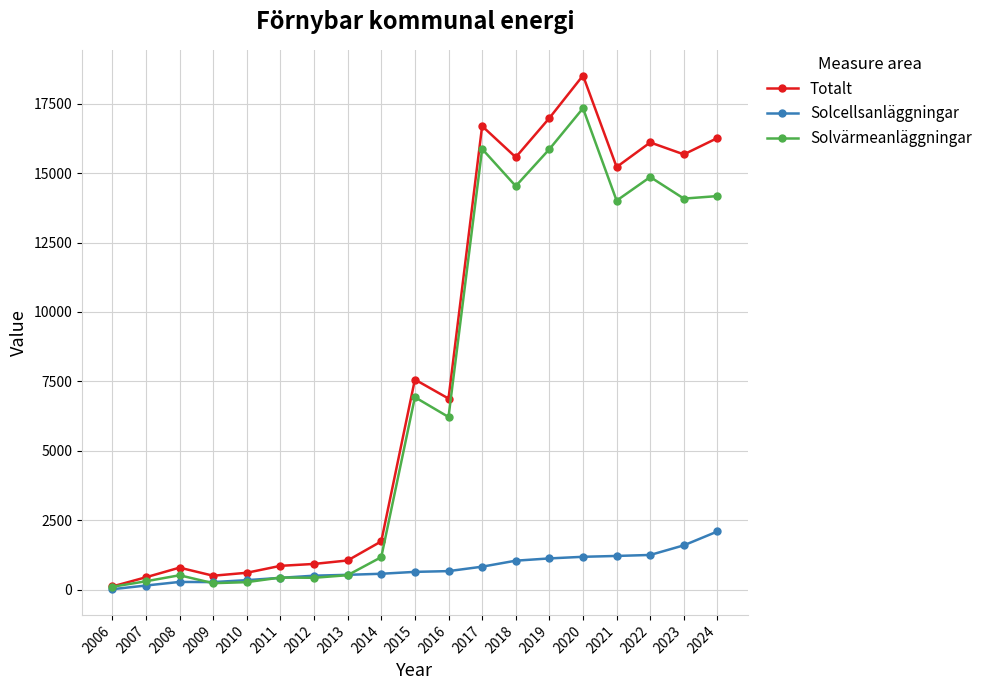

At which category does the chart reach its peak across all series?

2020